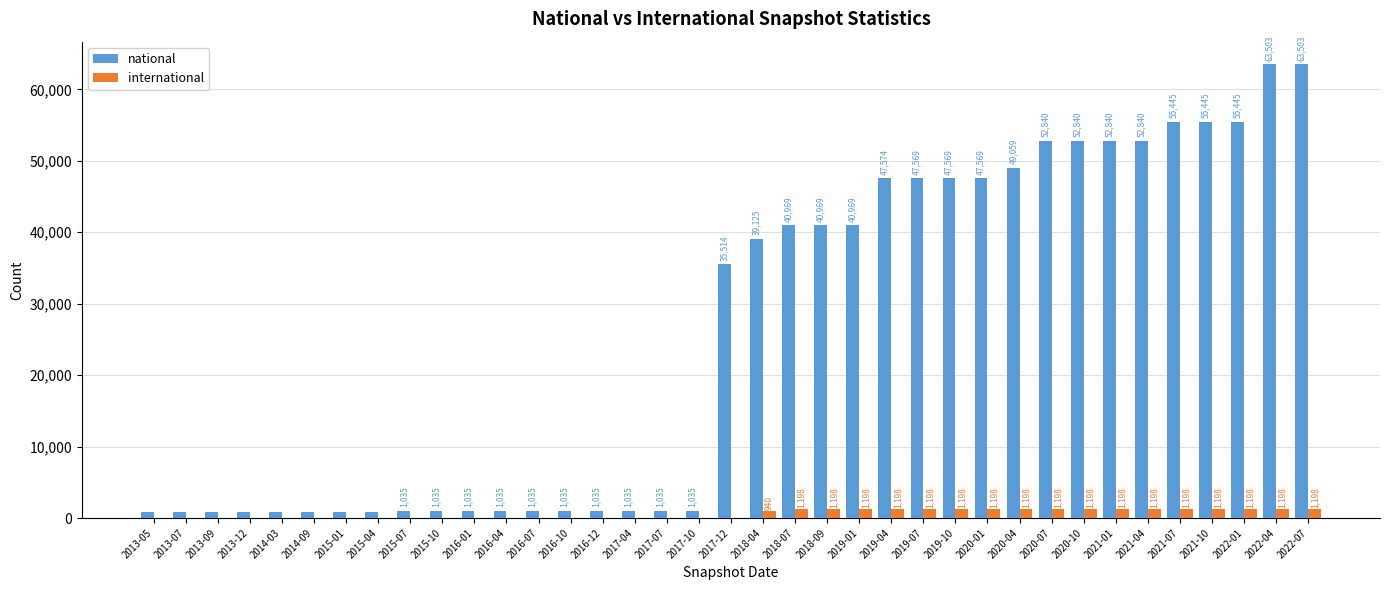

Which series changed the most between 2017-04 and 2020-07?

national